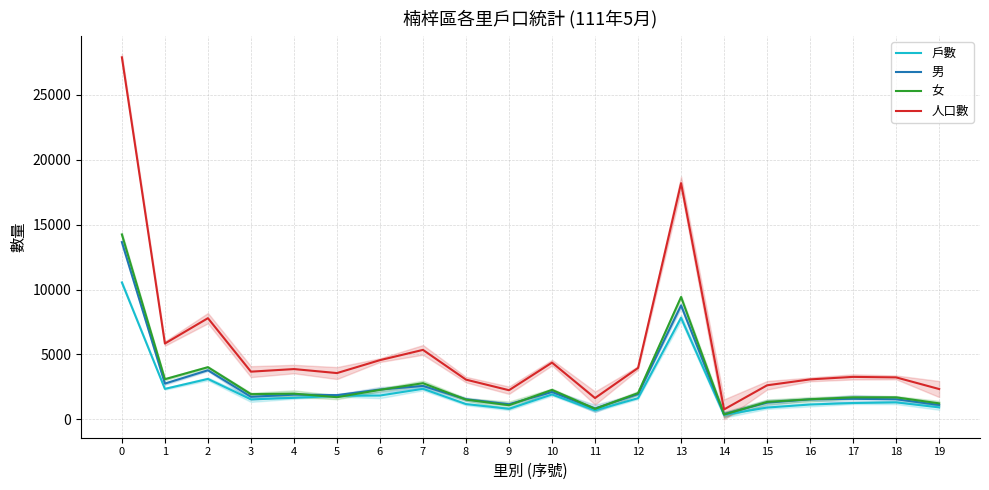

Reading right to left, transcribe all the data shown in this chart.

戶數: 915	1301	1251	1136	902	341	7819	1624	684	1909	805	1170	2346	1829	1803	1649	1533	3107	2342	10543
男: 1103	1540	1576	1533	1281	392	8775	1937	833	2101	1157	1539	2567	2289	1860	1894	1731	3777	2749	13653
女: 1226	1686	1689	1539	1336	367	9422	2016	801	2265	1081	1514	2779	2267	1699	1974	1937	4013	3087	14242
人口數: 2329	3226	3265	3072	2617	759	18197	3953	1634	4366	2238	3053	5346	4556	3559	3868	3668	7790	5836	27895